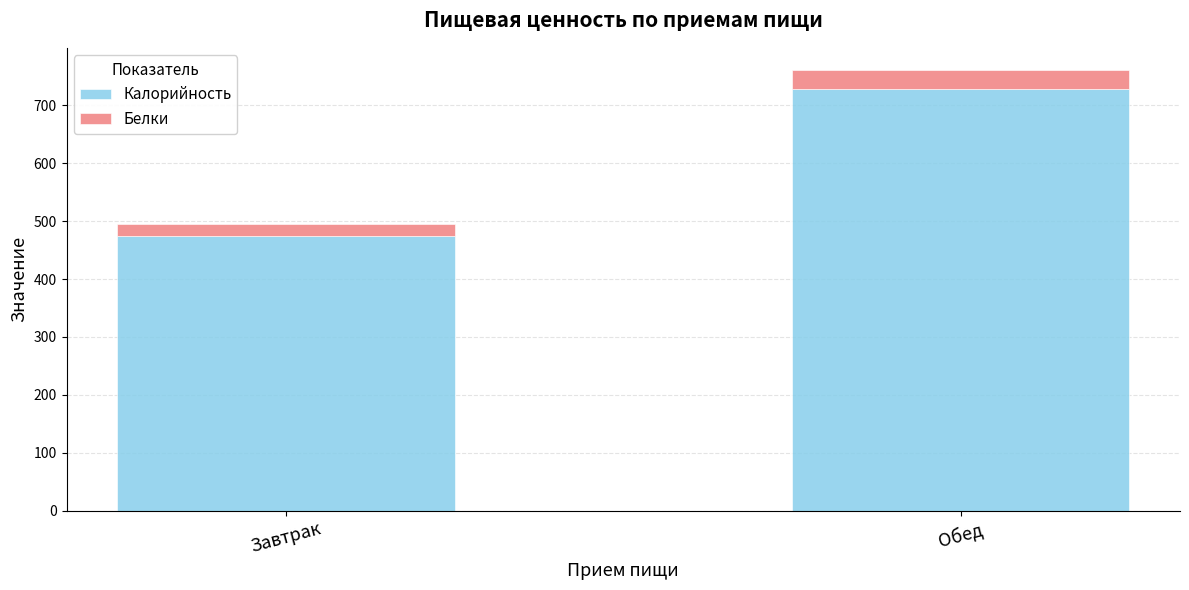

True or false: Калорийность has a value of 168.6 at Завтрак.

False